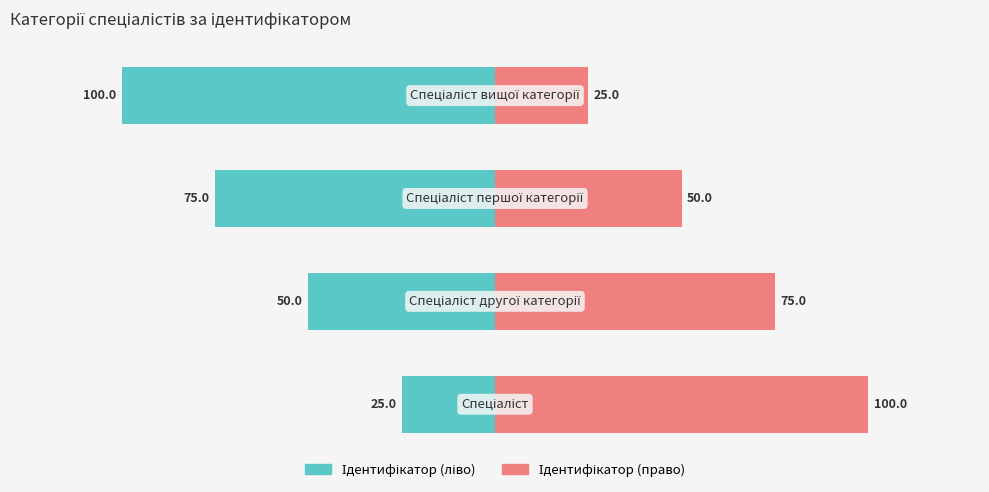

List the series in order of their peak value, highest first.

Ідентифікатор (право), Ідентифікатор (ліво)